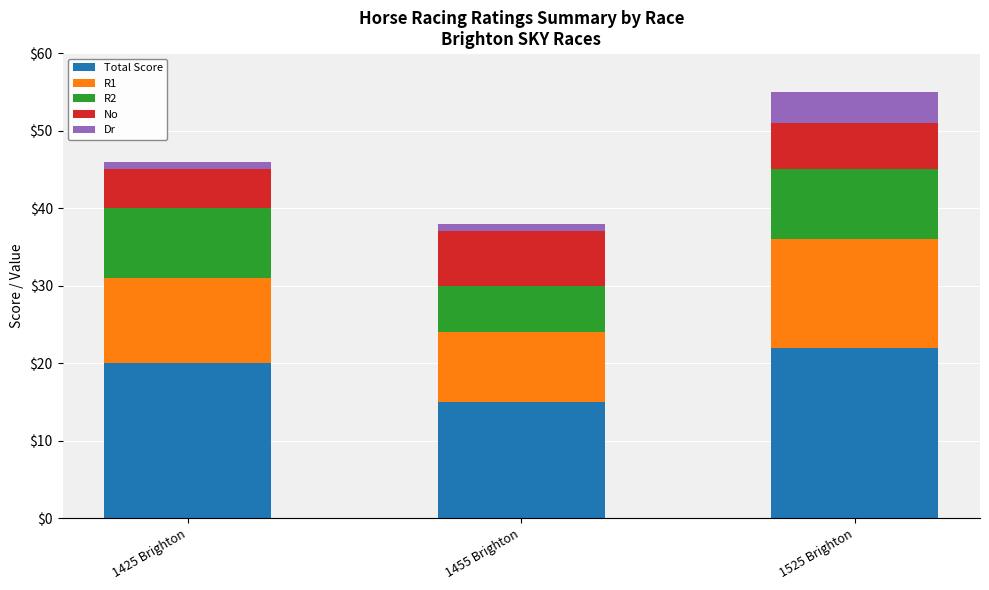

What is the total value across all series at 1455 Brighton?

38